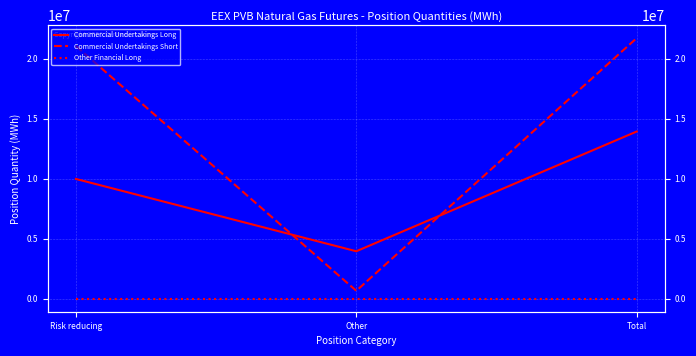

Where is Other Financial Long nearest to the value 0?

Risk reducing